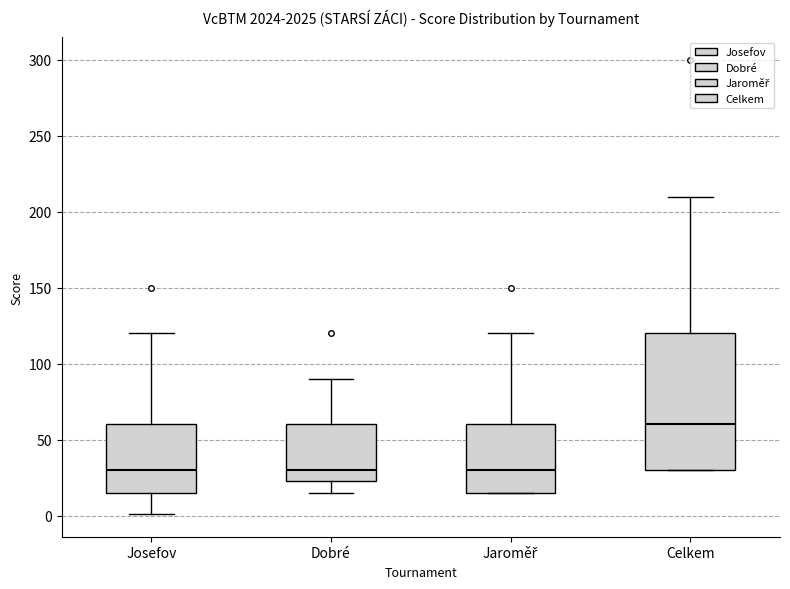

Reading left to right, transcribe this box plot: for each box, give where its median line is, the range the box spans, and where its two whiskers end, as read against the y-axis. The values are not printed on the chart, so give them approximately, as read against the axis.

Josefov: median 30, box 15 to 60, whiskers 0 to 120
Dobré: median 30, box 25 to 60, whiskers 15 to 90
Jaroměř: median 30, box 15 to 60, whiskers 15 to 120
Celkem: median 60, box 30 to 120, whiskers 30 to 210